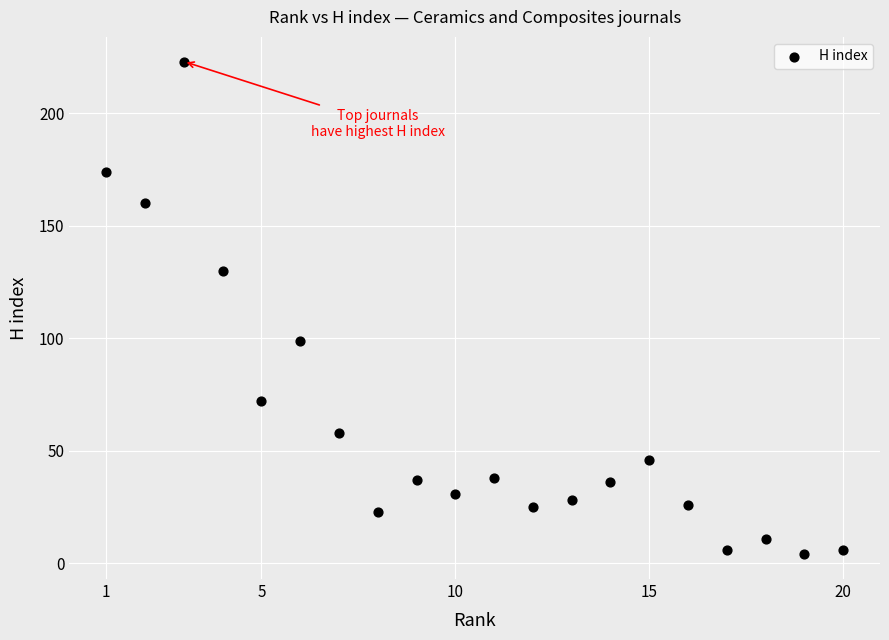

What is the range of X values (max minus min)?

19